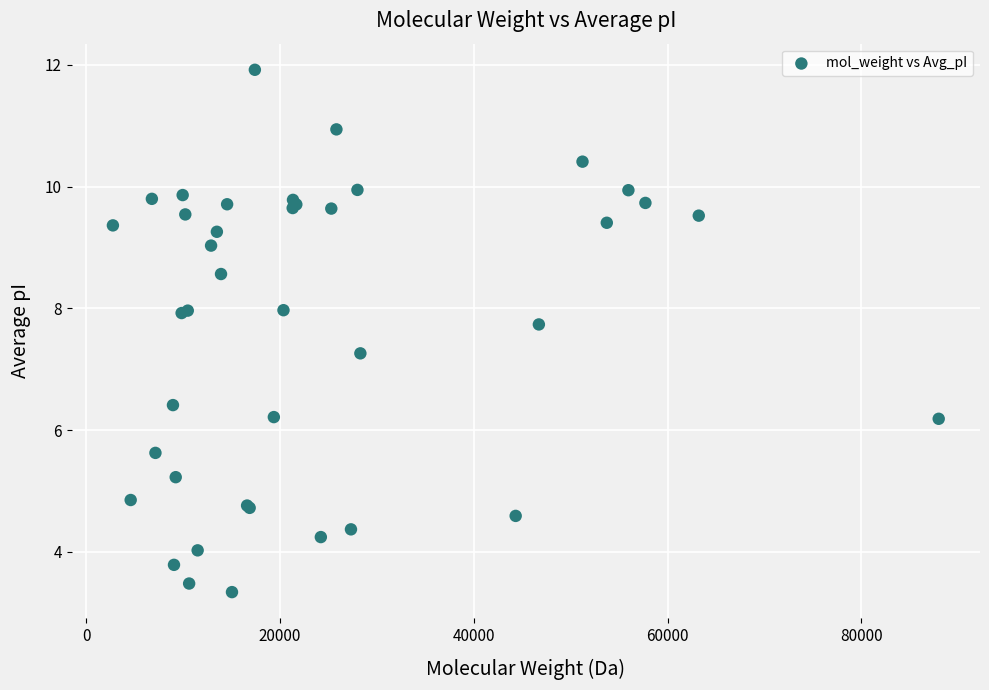

What Y value in the scatter plot is closest to 7?

7.3